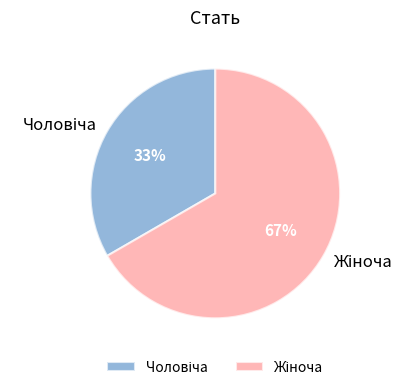

Does any single category account for the majority?

Yes